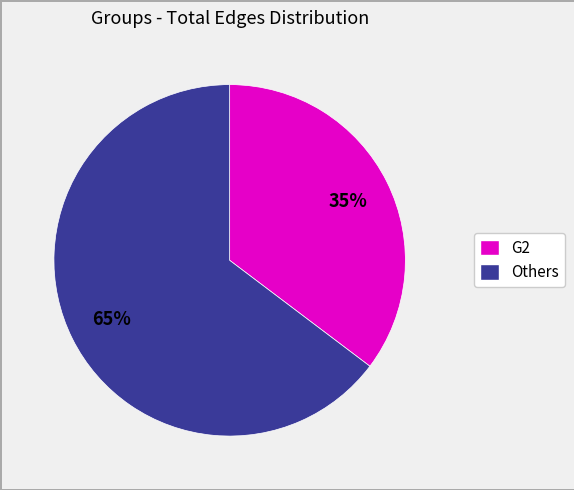

Is there any slice that represents more than half of the pie?

Yes